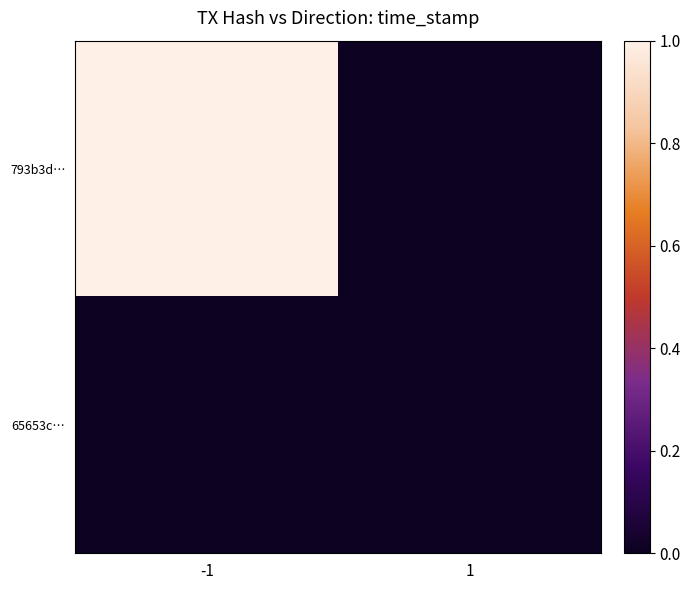

Reading left to right, extract all data points from this chart.

793b3d…: -1=1	1=0
65653c…: -1=0	1=0